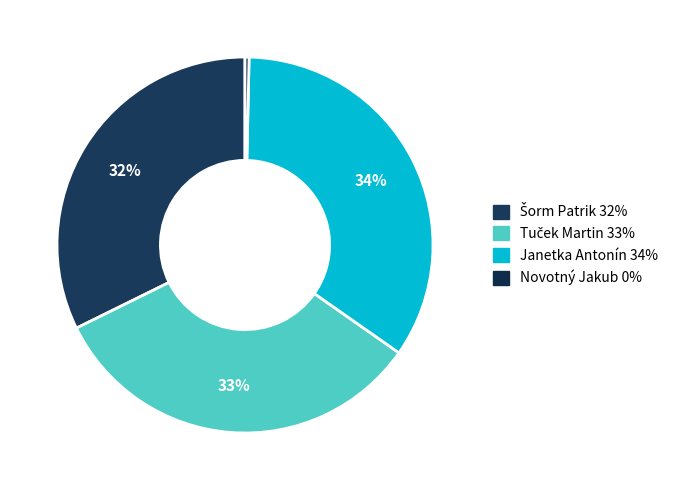

Does Novotný Jakub represent more than half of the total?

No